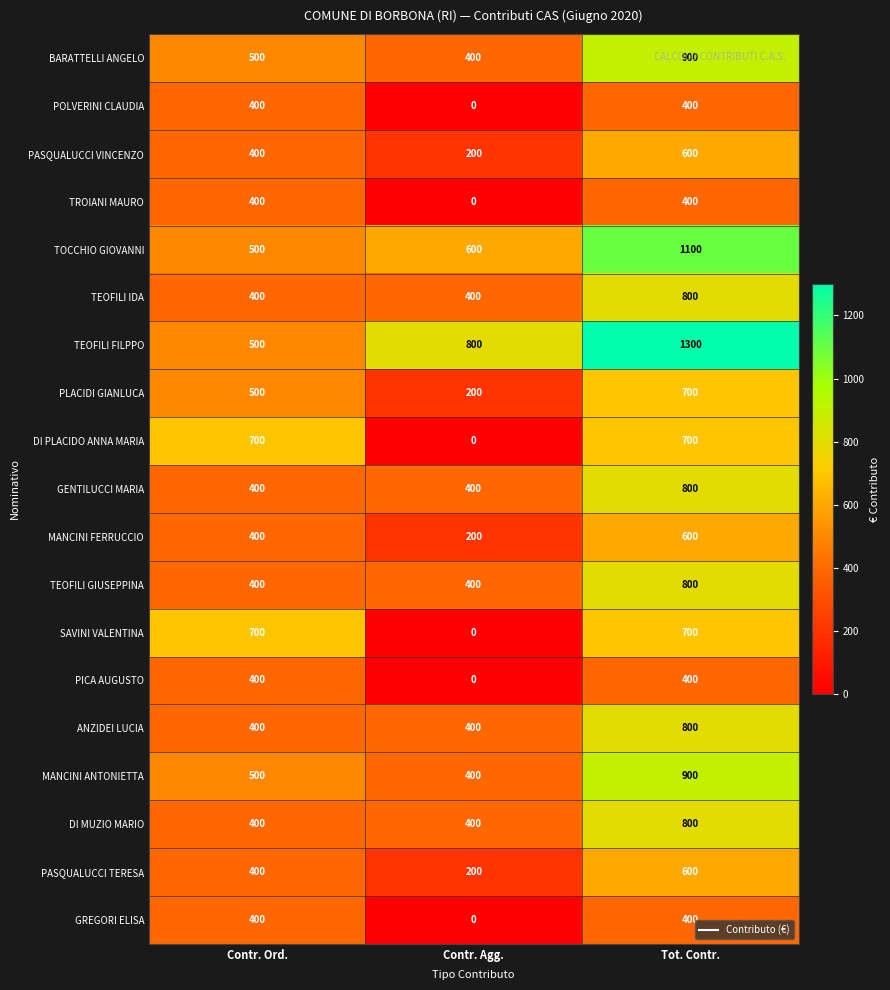

What is the total value across all series at Contr. Agg.?

5000